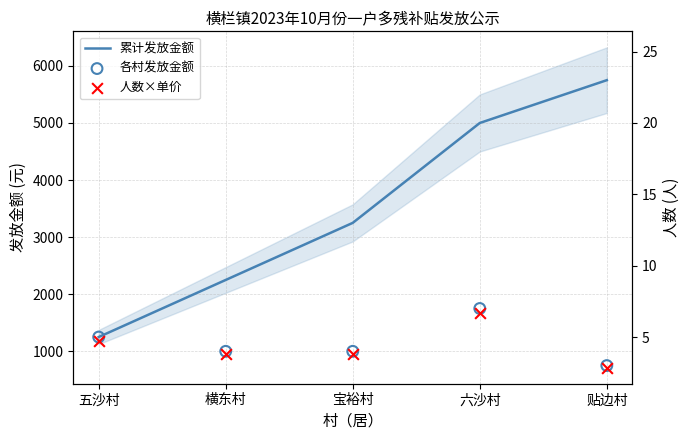

Which series has the largest total across all categories?

累计发放金额